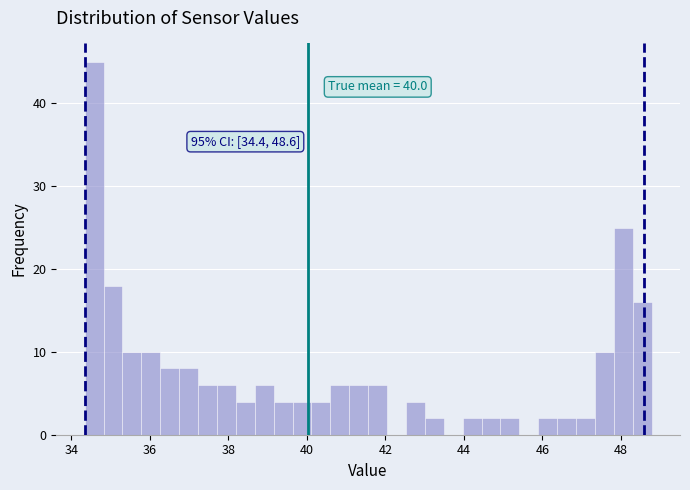

Read against the x-axis, roughly where is the centre of the tallest bar?

34.6